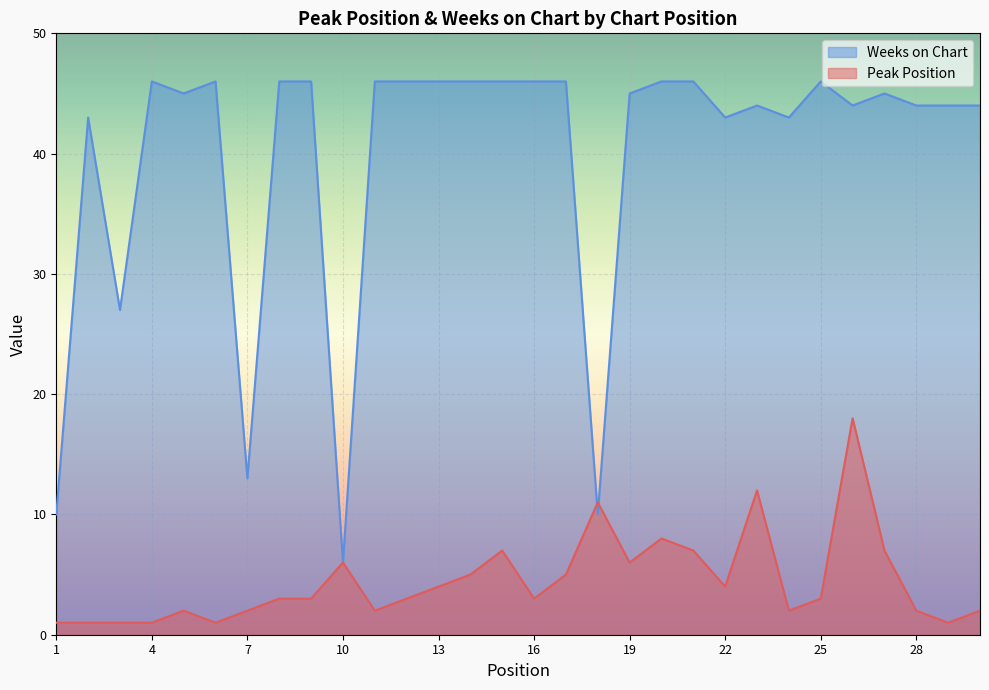

How many lines are shown in the chart?

2